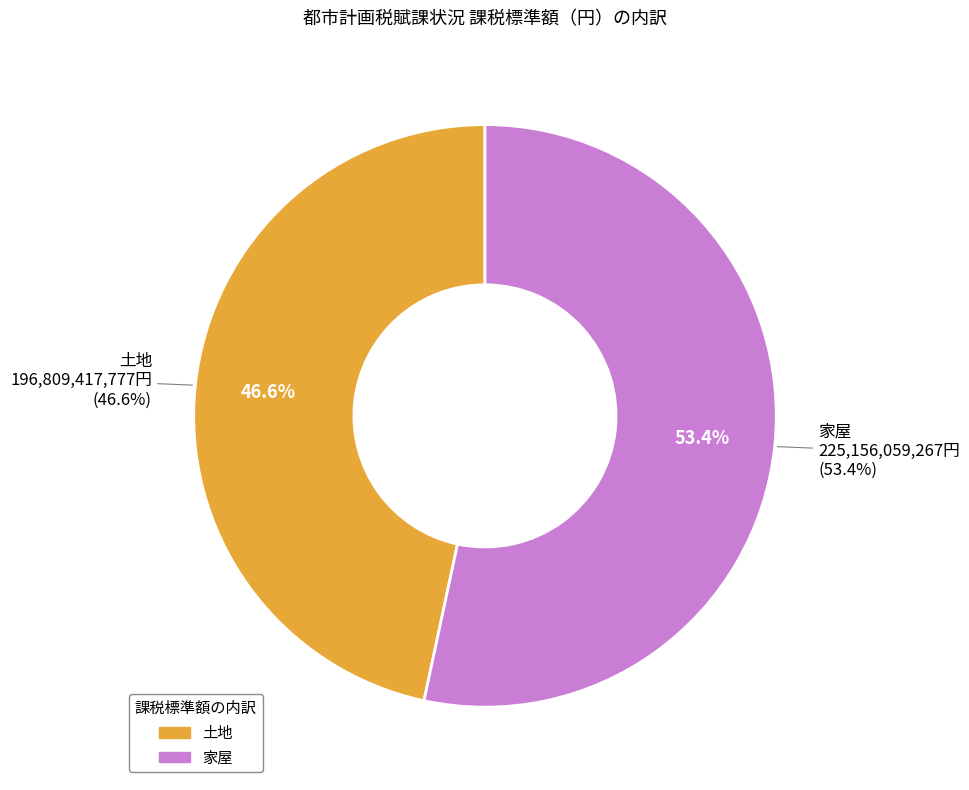

Is it true that 家屋 is 53% of the pie?

True